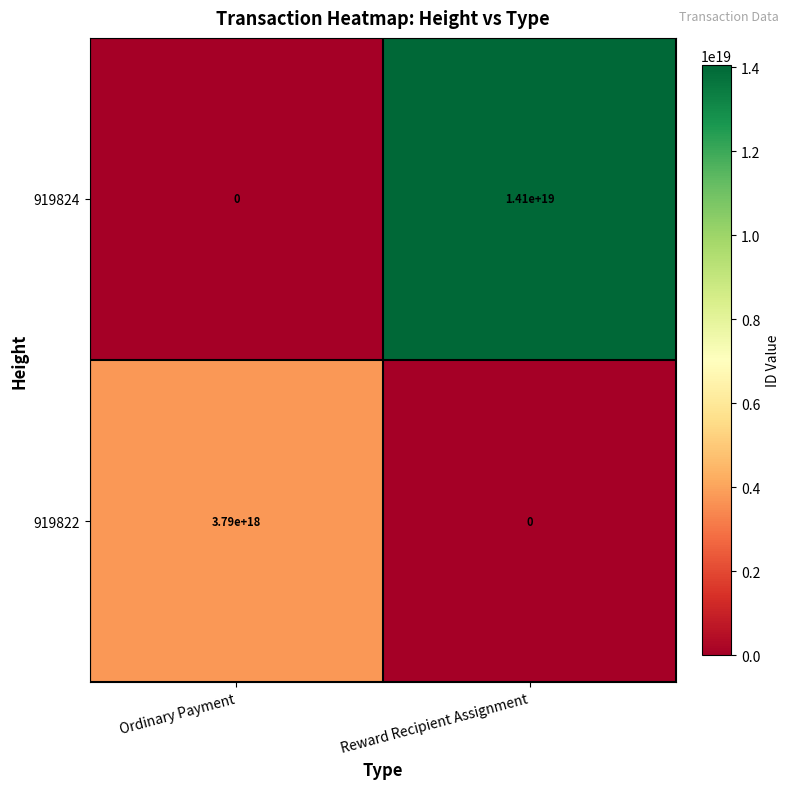

Which series changed the most between Ordinary Payment and Reward Recipient Assignment?

919824